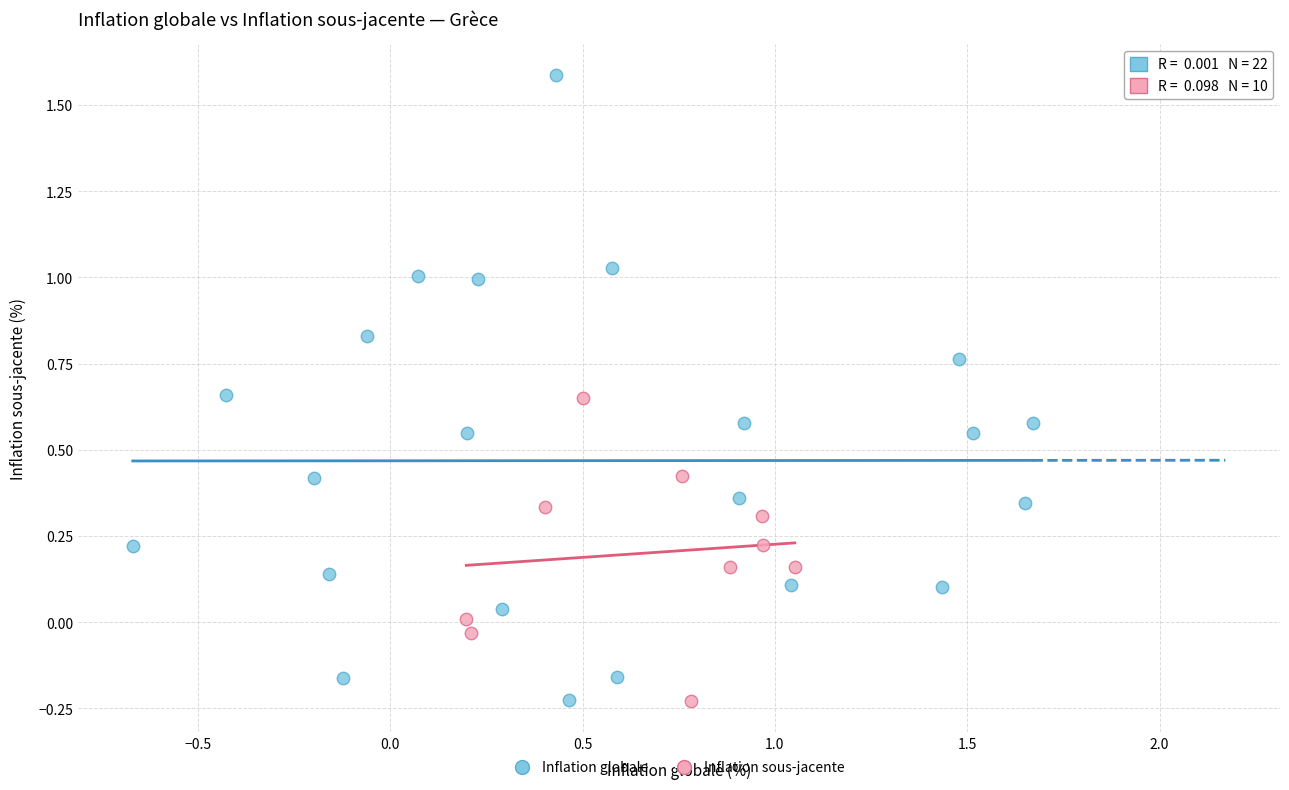

Which series has the widest spread of Y values?

Inflation globale